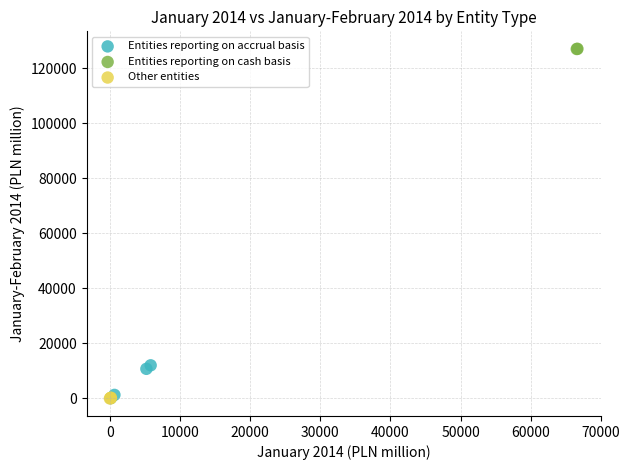

What are all the series names shown in the legend?

Entities reporting on accrual basis, Entities reporting on cash basis, Other entities